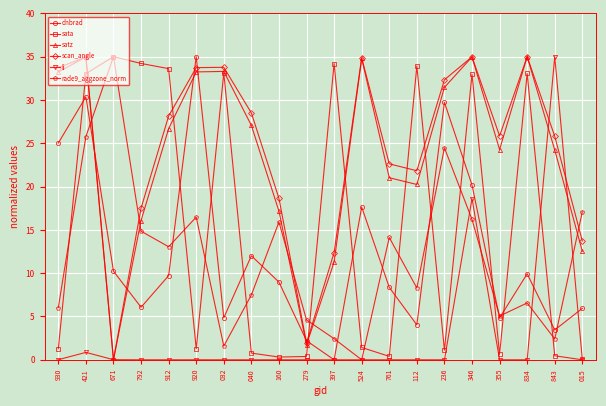

What is the average value of the scan_angle series?

24.5